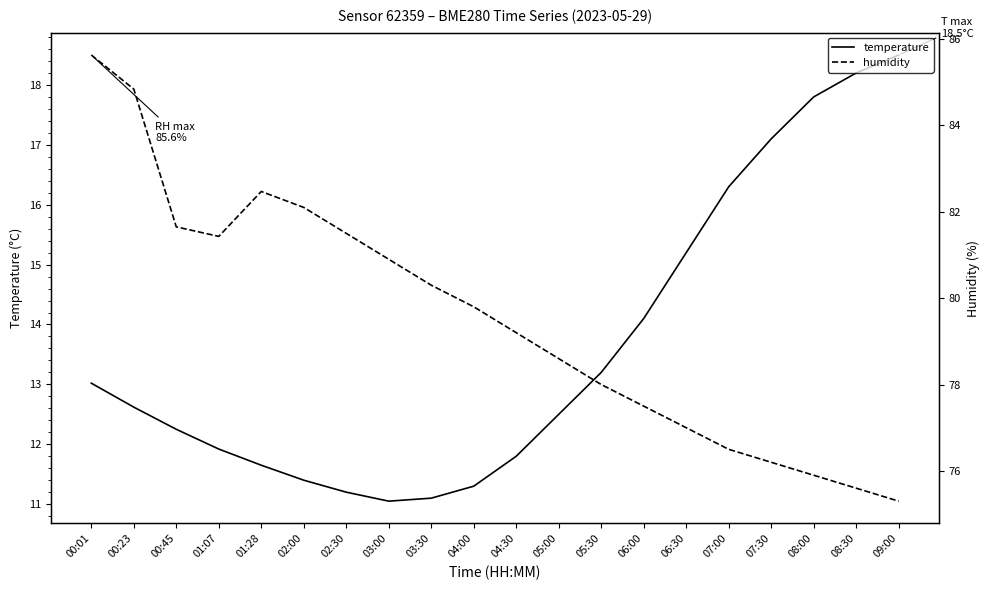

How many lines are shown in the chart?

2